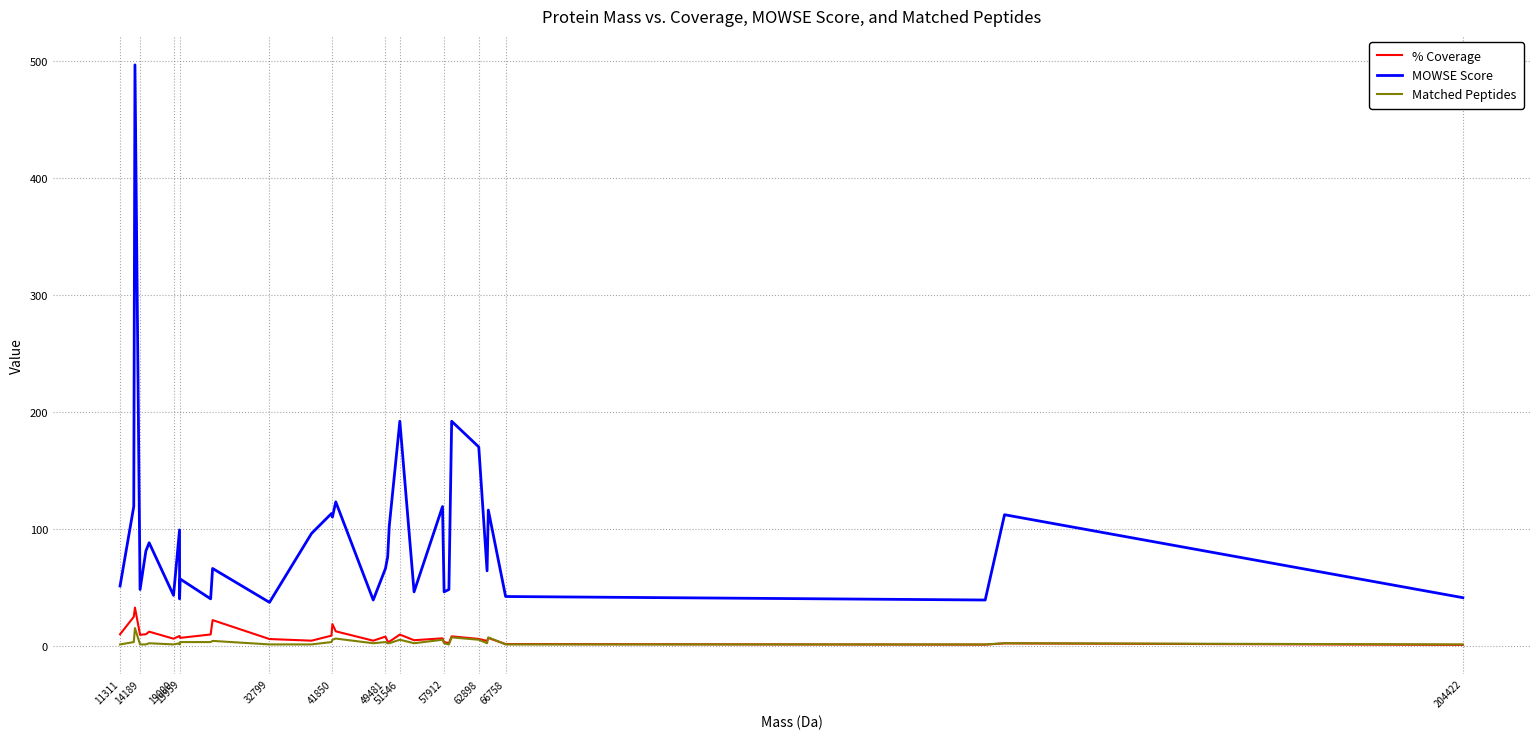

True or false: Matched Peptides and MOWSE Score cross at least once.

False